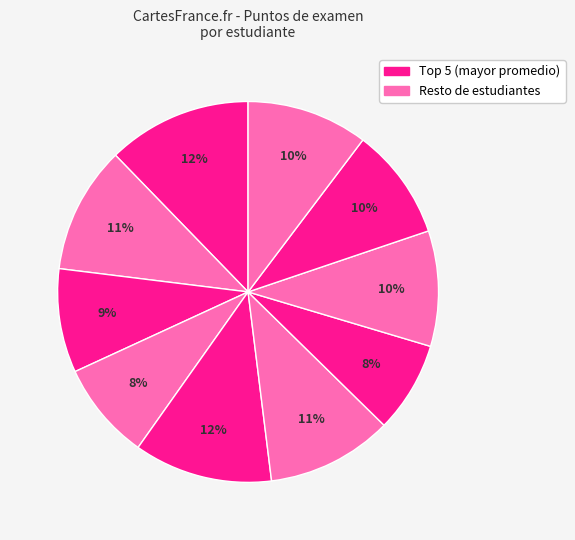

How many slices are in this pie chart?

10